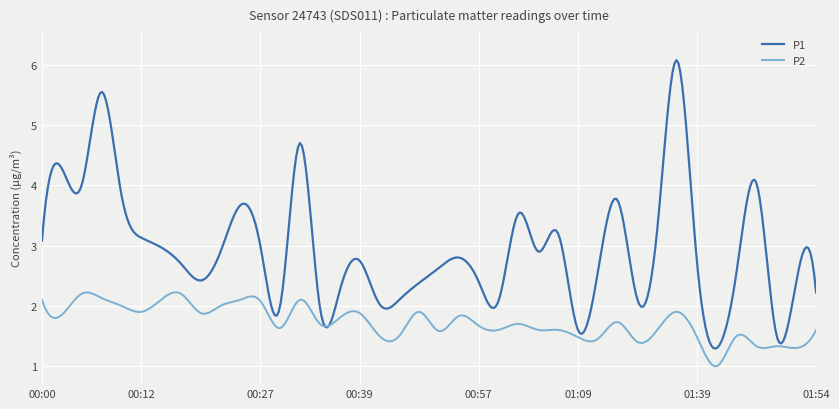

What are all the series names shown in the legend?

P1, P2